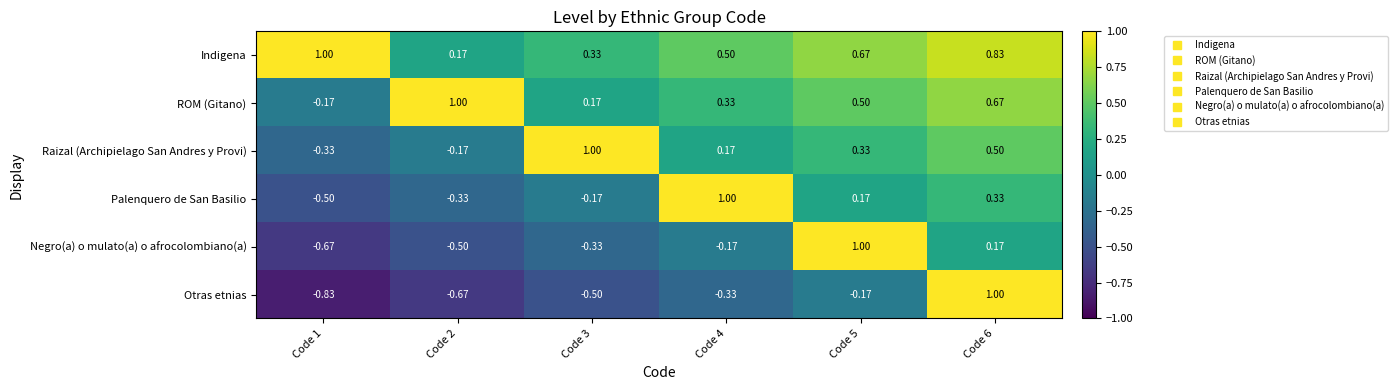

Rank the series at Code 3 from highest to lowest value.

Raizal (Archipielago San Andres y Provi), Indigena, ROM (Gitano), Palenquero de San Basilio, Negro(a) o mulato(a) o afrocolombiano(a), Otras etnias